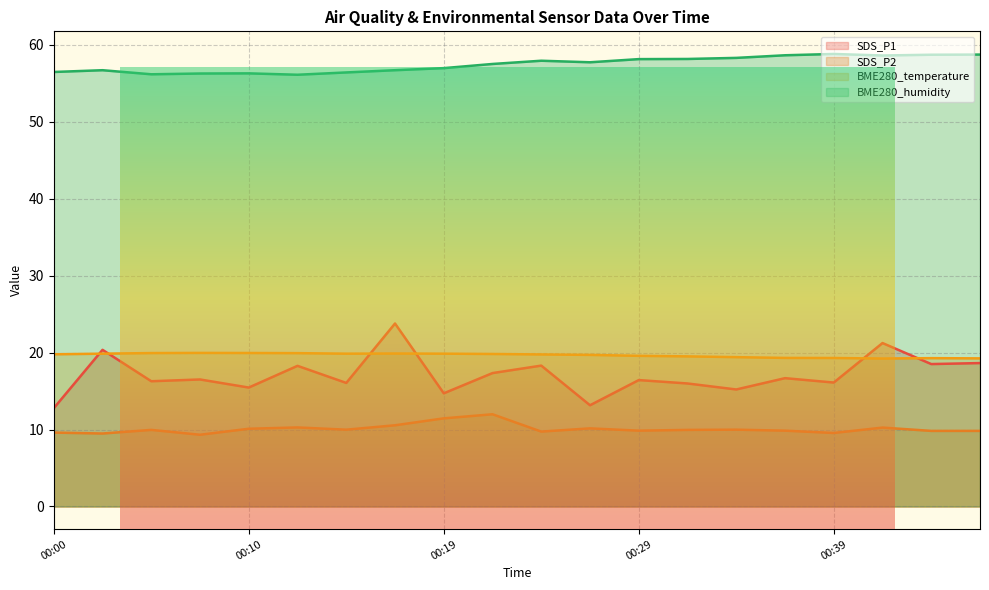

How many lines are shown in the chart?

4